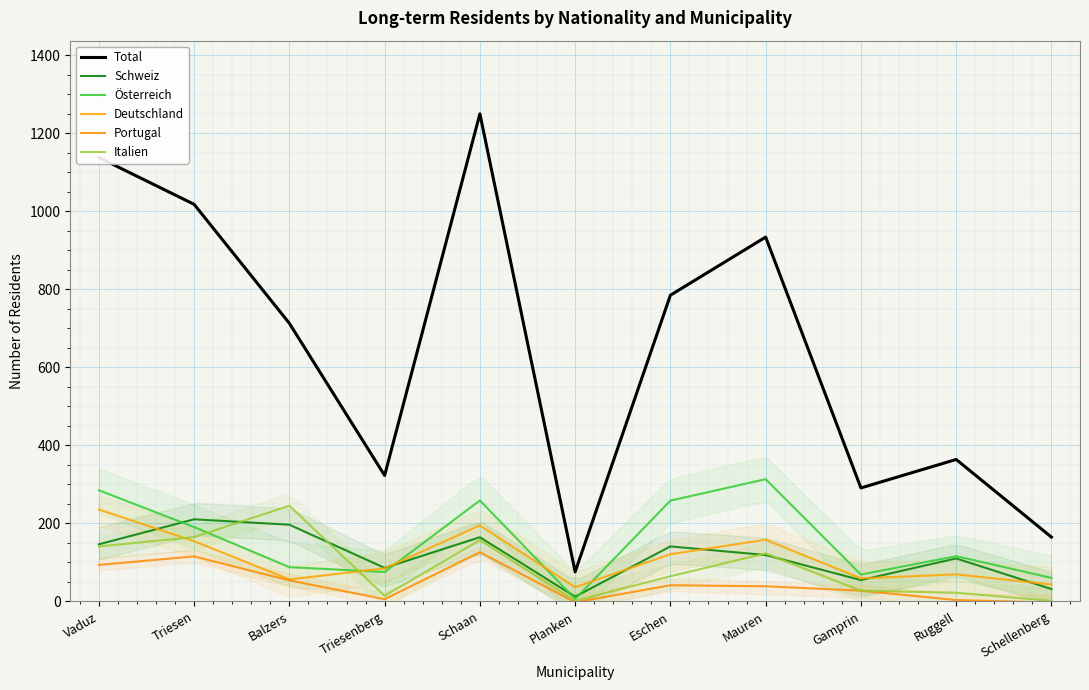

At which label is Deutschland closest to 136?

Eschen